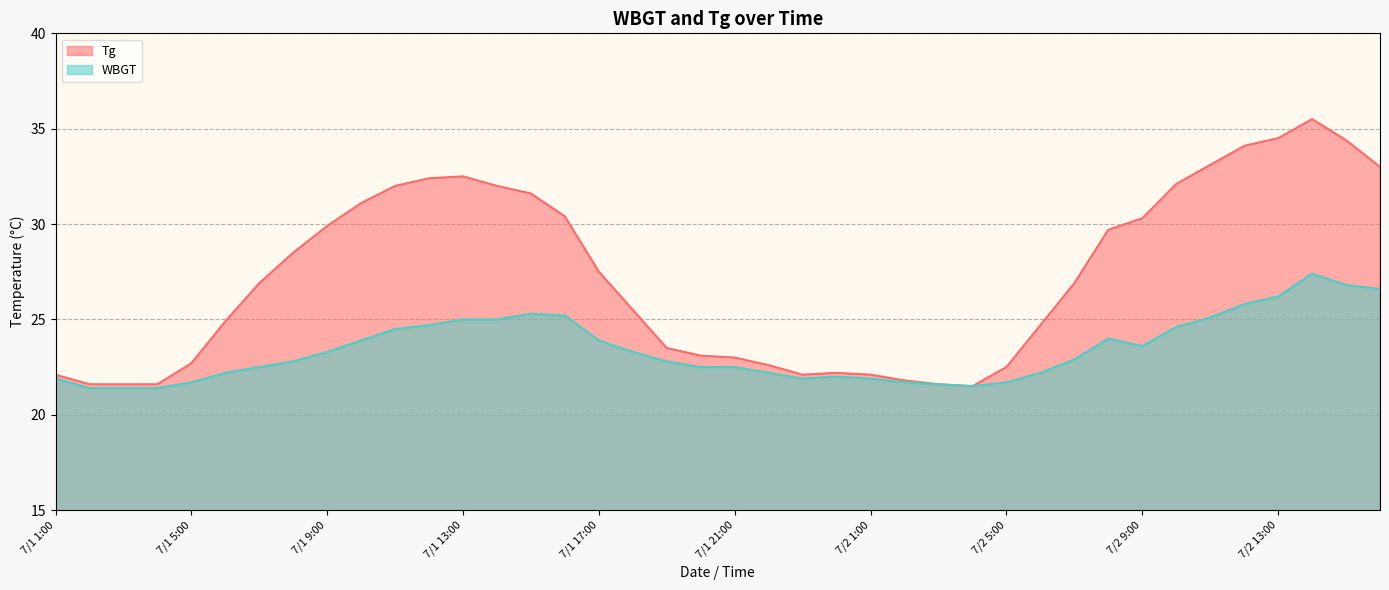

Reading left to right, extract all data points from this chart.

Tg: 22.1	21.6	21.6	21.6	22.7	24.9	26.9	28.5	29.9	31.1	32.0	32.4	32.5	32.0	31.6	30.4	27.5	25.5	23.5	23.1	23.0	22.6	22.1	22.2	22.1	21.8	21.6	21.5	22.5	24.7	26.9	29.7	30.3	32.1	33.1	34.1	34.5	35.5	34.4	33.0
WBGT: 21.9	21.4	21.4	21.4	21.7	22.2	22.5	22.8	23.3	23.9	24.5	24.7	25.0	25.0	25.3	25.2	23.9	23.3	22.8	22.5	22.5	22.2	21.9	22.0	21.9	21.7	21.6	21.5	21.7	22.2	22.9	24.0	23.6	24.6	25.1	25.8	26.2	27.4	26.8	26.6